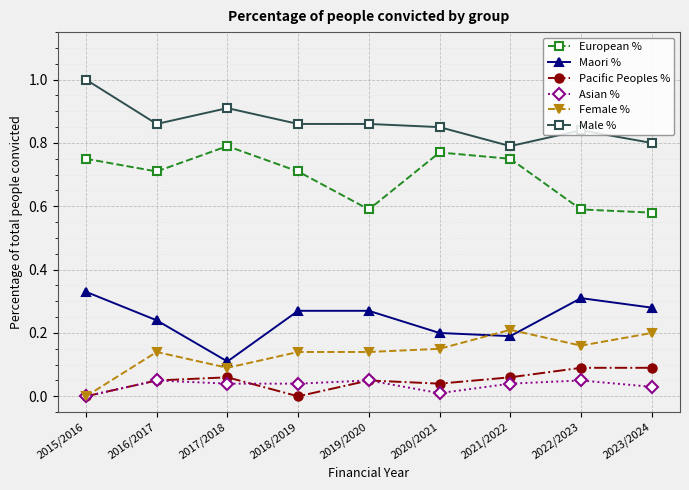

Which category has the highest value across all series?

2015/2016